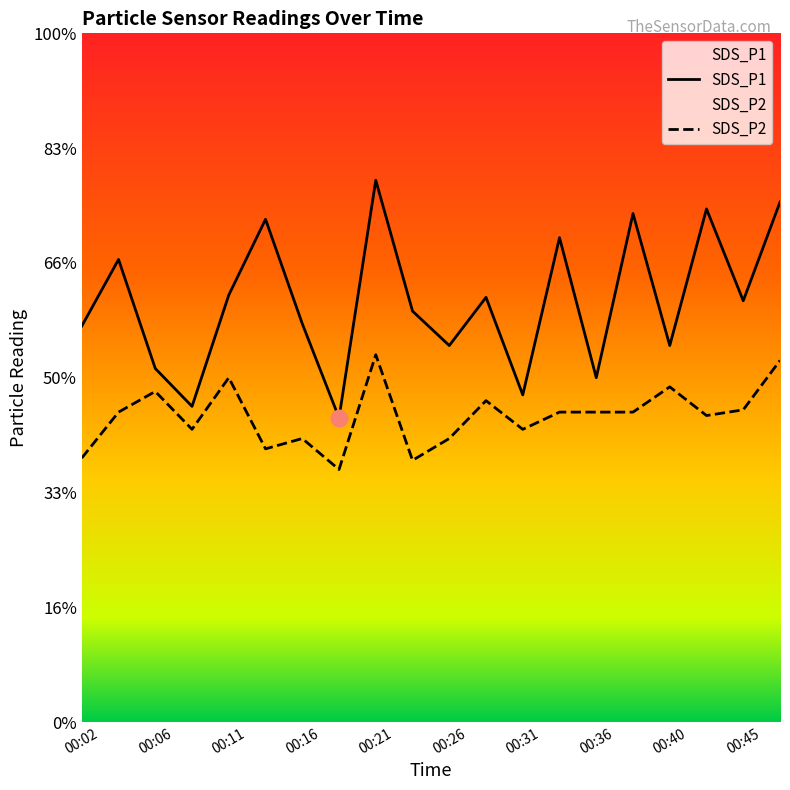

Between 00:40 and 00:31, which is larger?

00:40